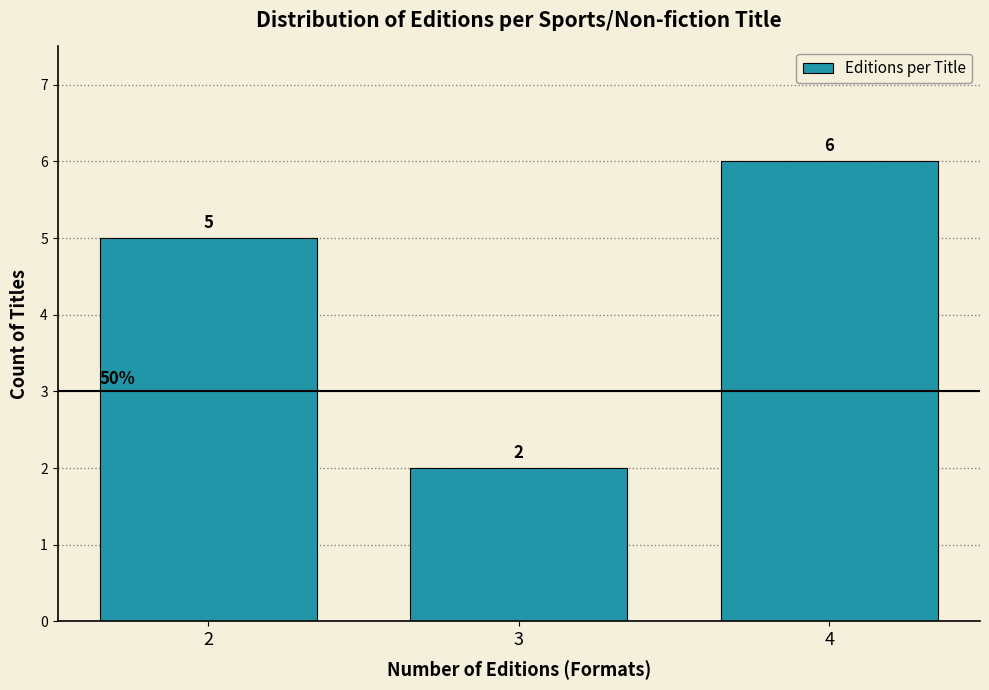

Reading right to left, transcribe all the data shown in this chart.

4=6	3=2	2=5